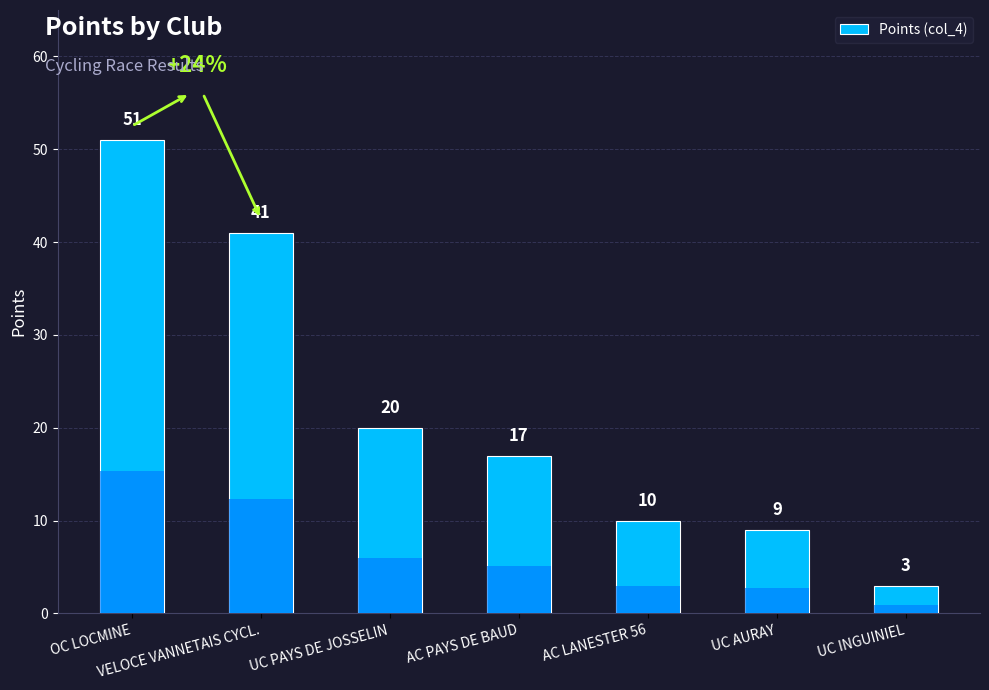

Are the bars grouped side by side (vs. stacked)?

No